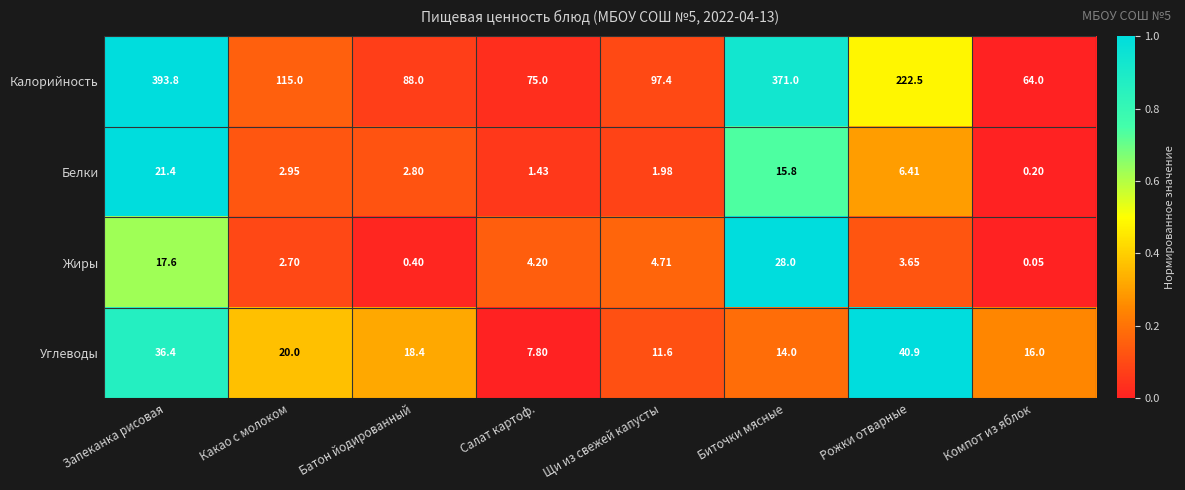

What is the difference between the highest and lowest values at Батон йодированный?

87.6